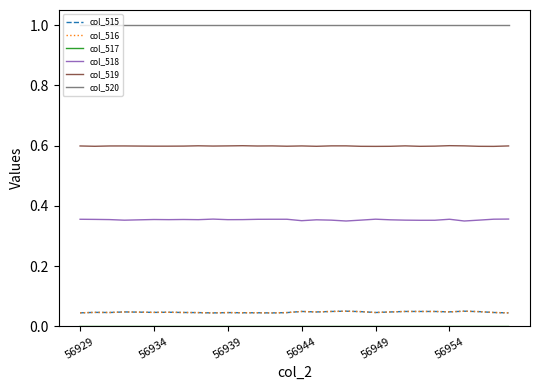

True or false: col_520 and col_516 cross at least once.

False